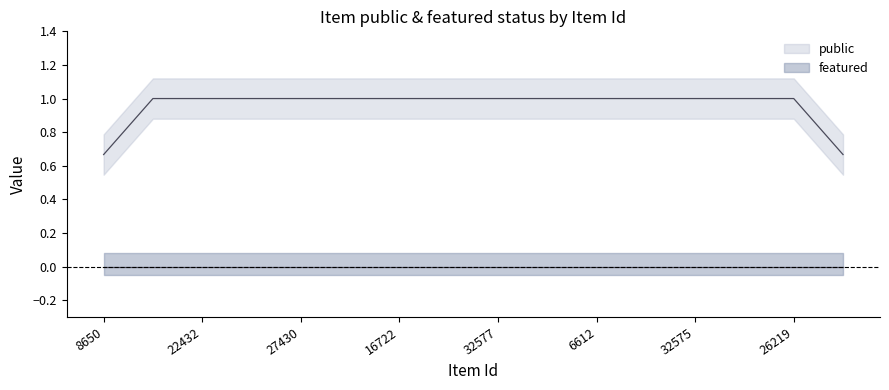

True or false: featured and public cross at least once.

False